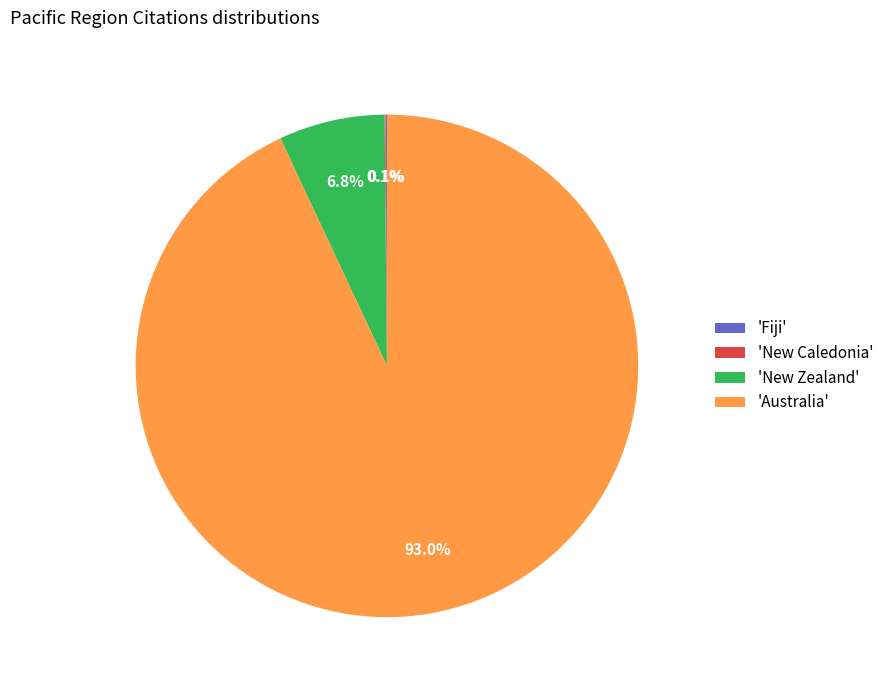

Combined, do 'Australia' and 'New Zealand' account for over 50%?

Yes